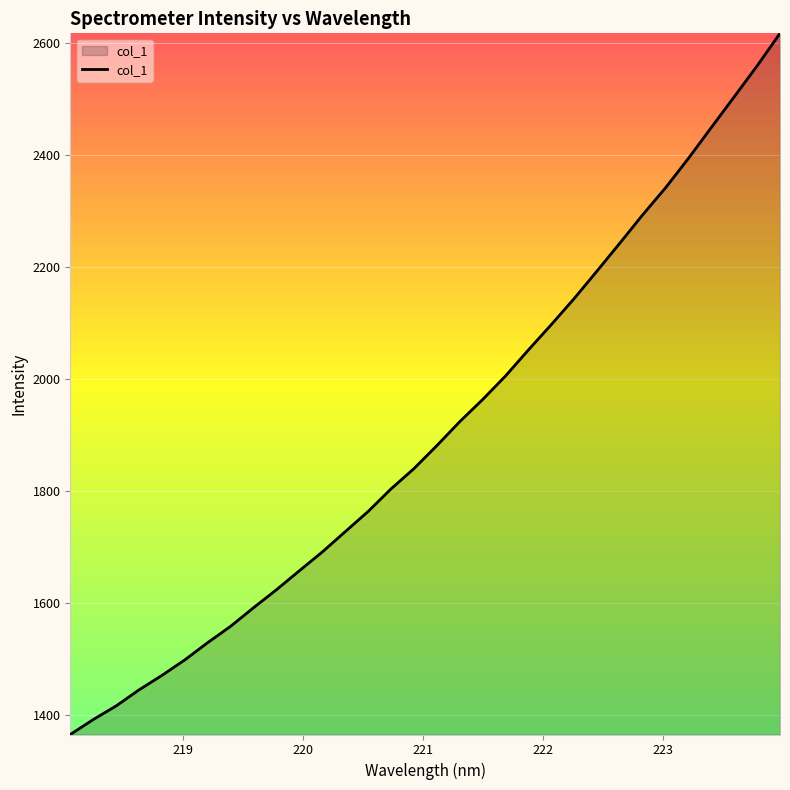

What is the smallest value displayed?

1365.5